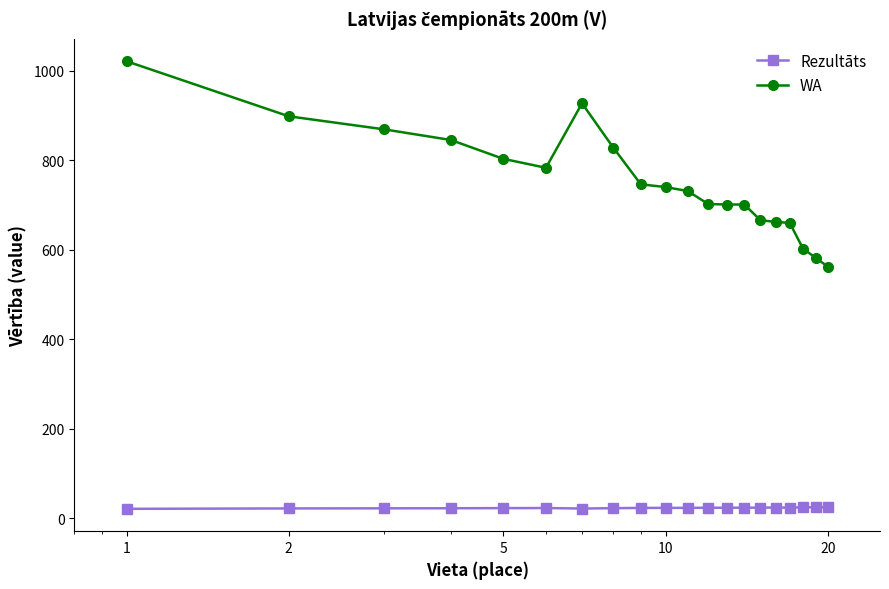

What are all the series names shown in the legend?

Rezultāts, WA